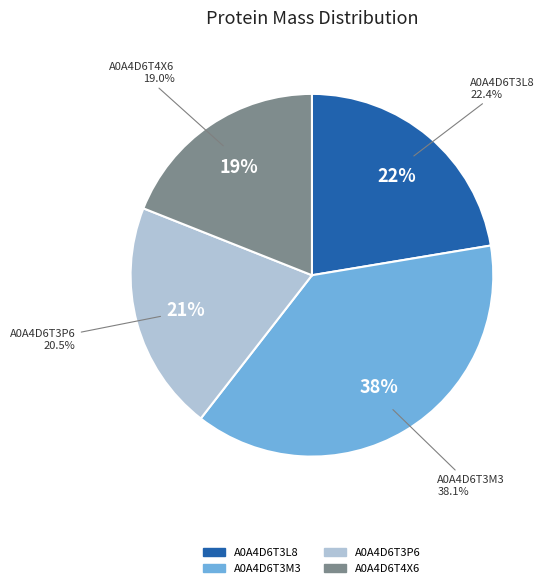

The A0A4D6T3M3 slice represents 51% of the pie. True or false?

False